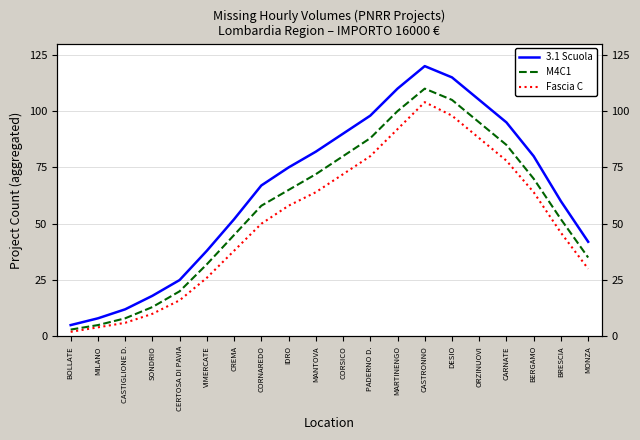

Reading right to left, transcribe all the data shown in this chart.

3.1 Scuola: 42	60	80	95	105	115	120	110	98	90	82	75	67	52	38	25	18	12	8	5
M4C1: 35	52	70	85	95	105	110	100	88	80	72	65	58	45	32	20	13	8	5	3
Fascia C: 30	46	64	78	88	98	104	92	80	72	64	58	50	38	26	16	10	6	4	2